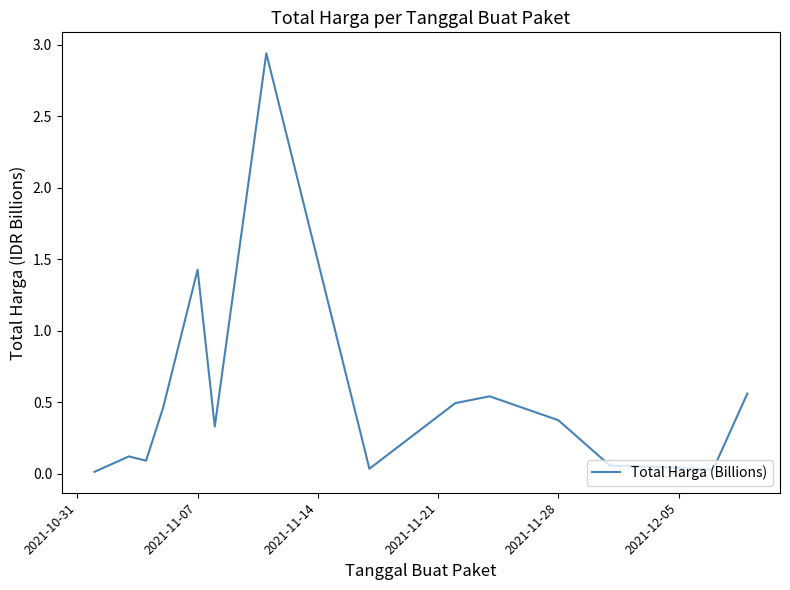

The value at 2021-11-28 is 0.4. True or false?

True